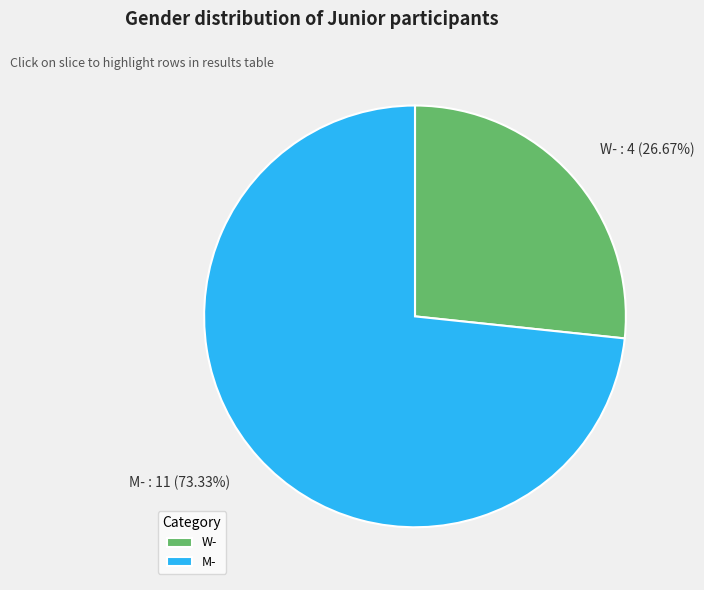

Which category has the biggest portion of the pie?

M-